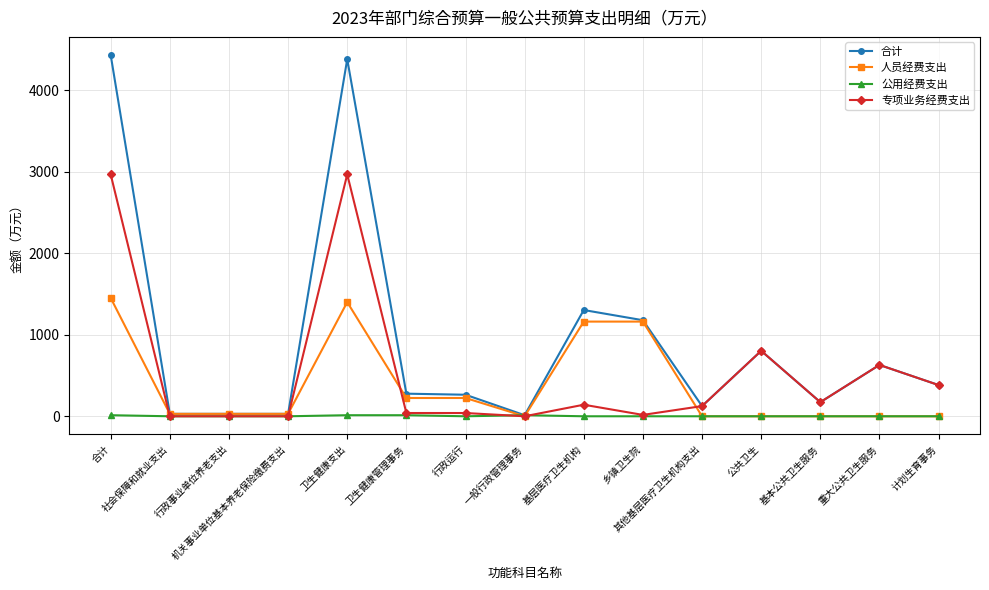

What is the sum of the 公用经费支出 values at 卫生健康支出 and 基层医疗卫生机构?

13.1